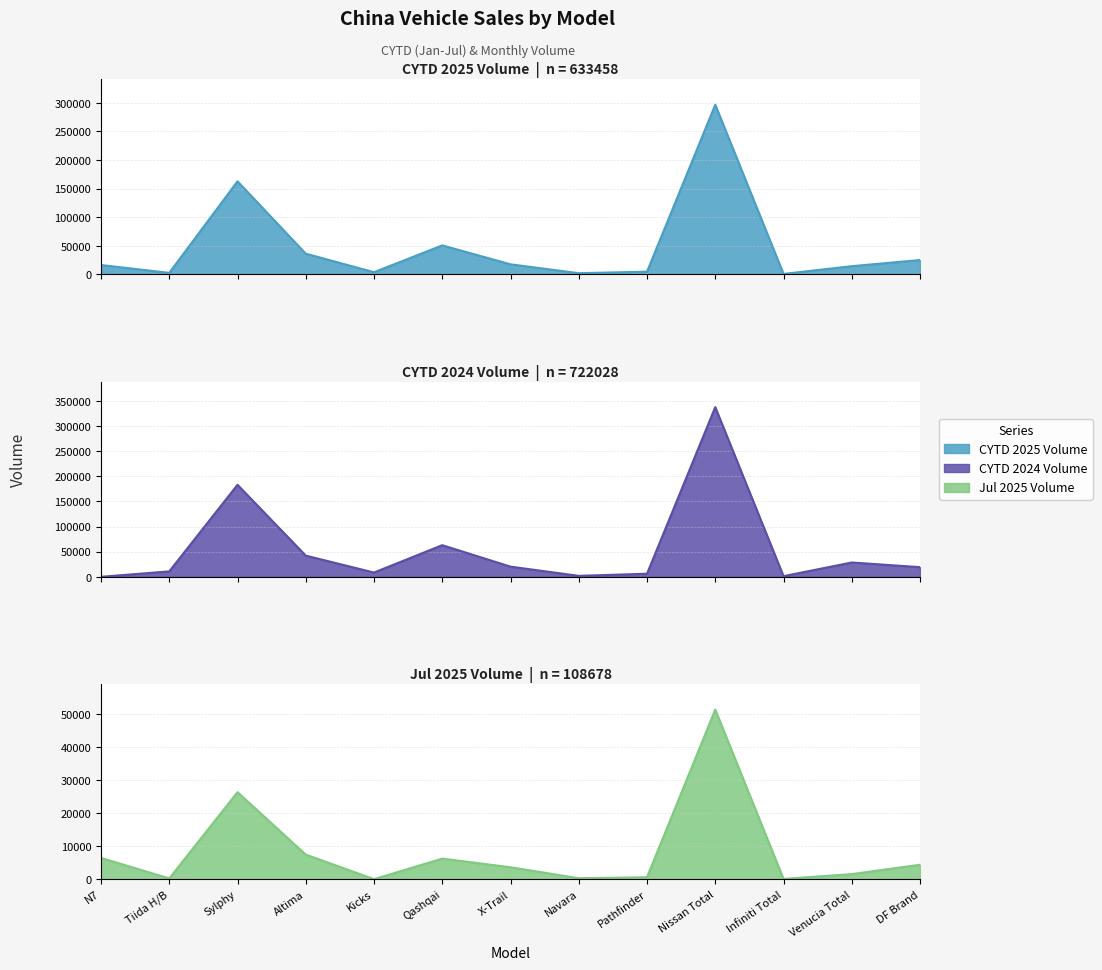

Which series has the largest range (max minus min)?

CYTD 2024 Volume